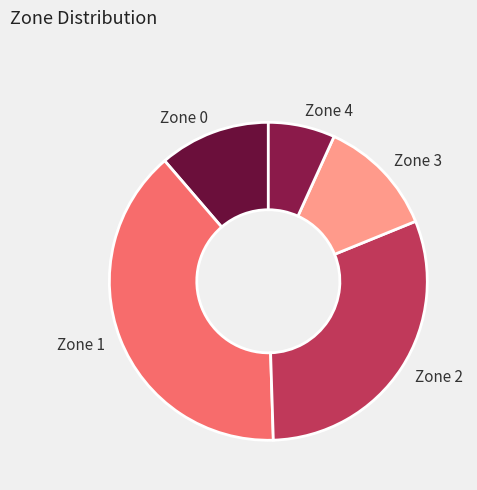

How many slices are in this pie chart?

5